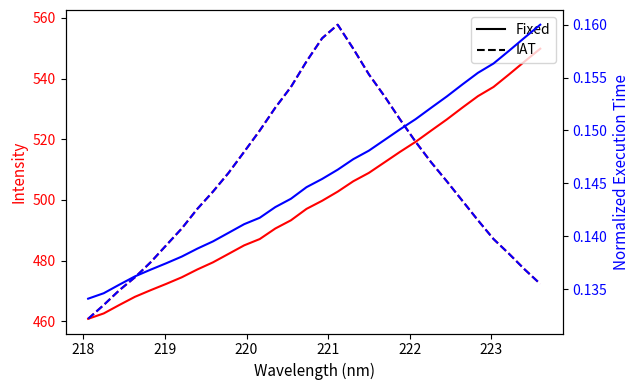

Read the IAT value at 222.

0.1